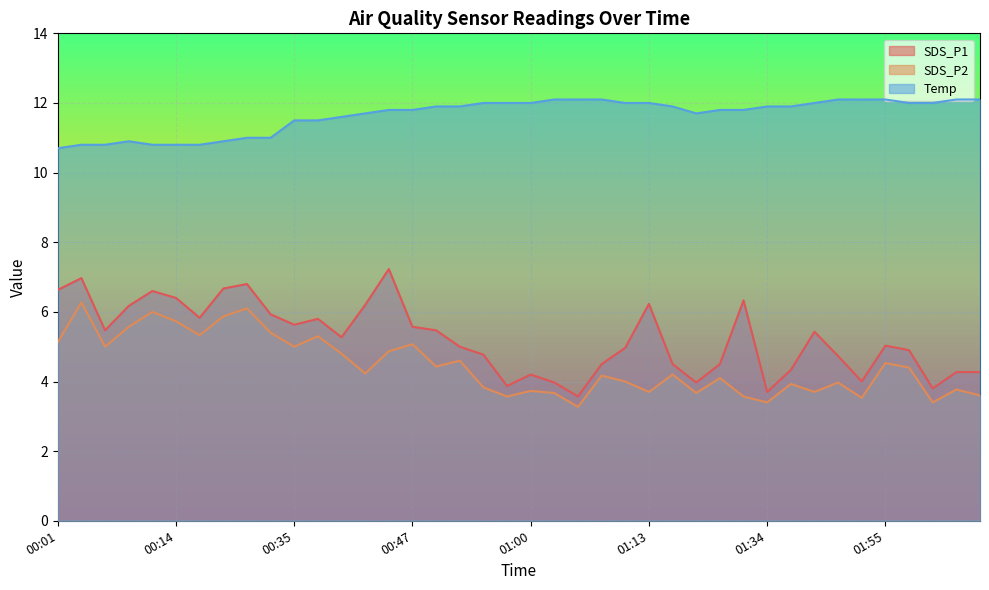

The value of SDS_P1 at 01:37 is 4.3. True or false?

True